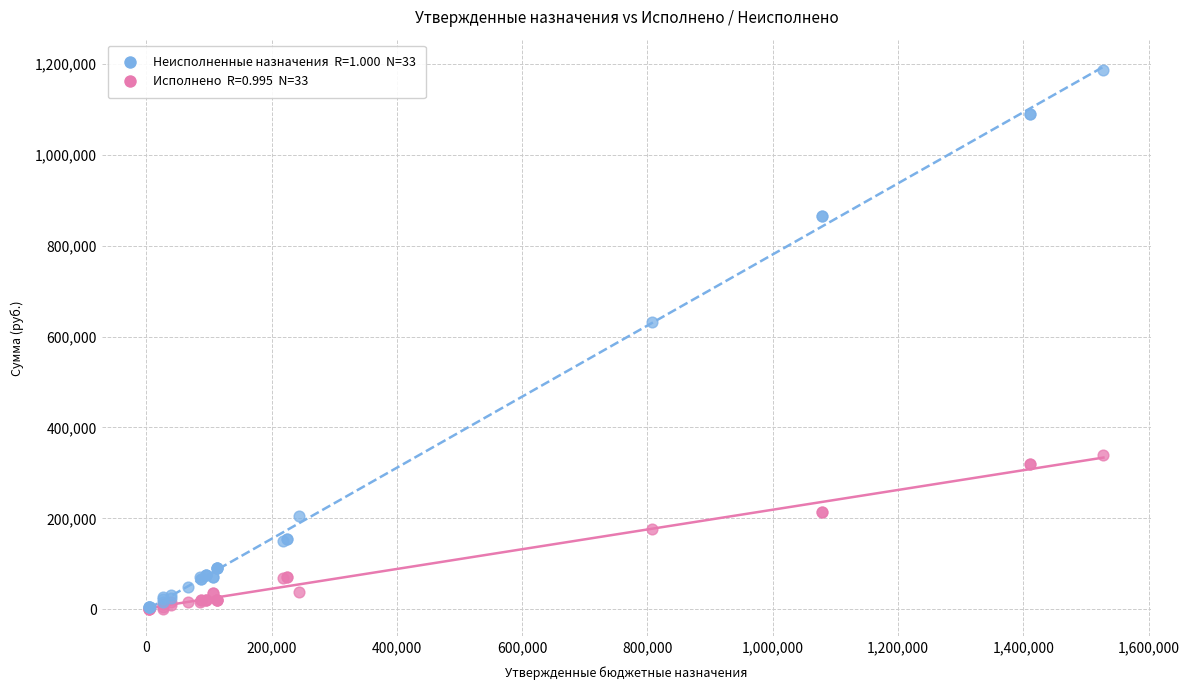

Across all series, what Y value is closest to 593710?

632326.1